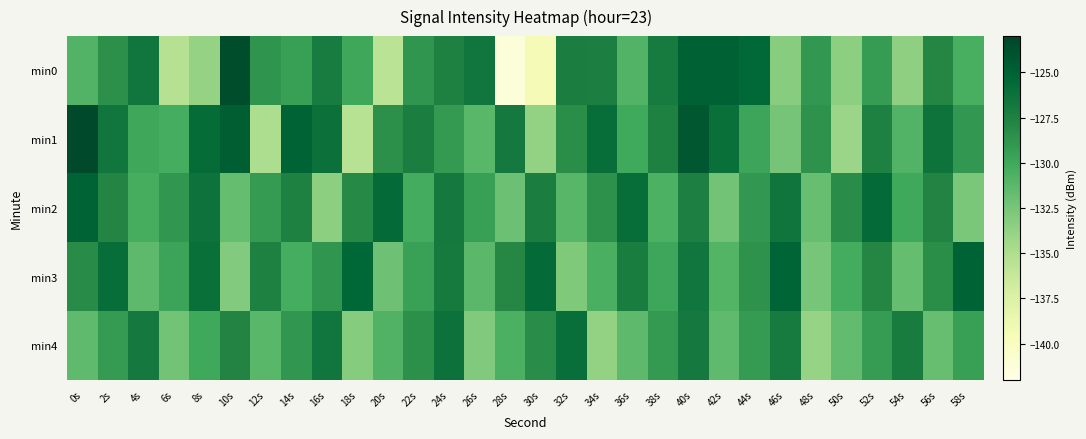

Between 14s and 36s, which series saw the biggest shift?

min1